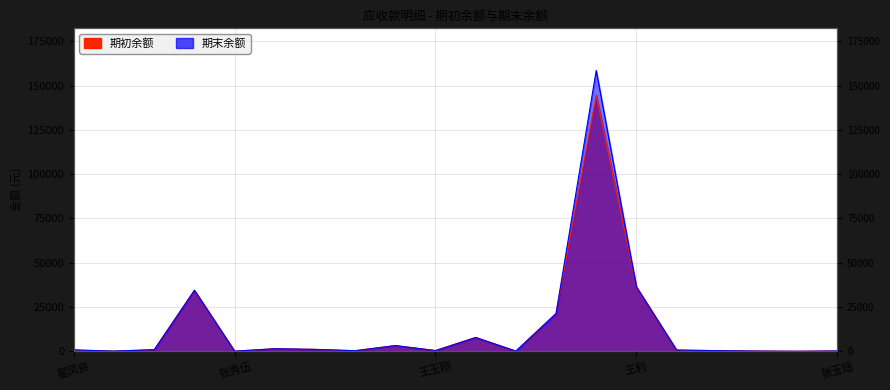

What is the total value across all series at 王玉刚?

813.7